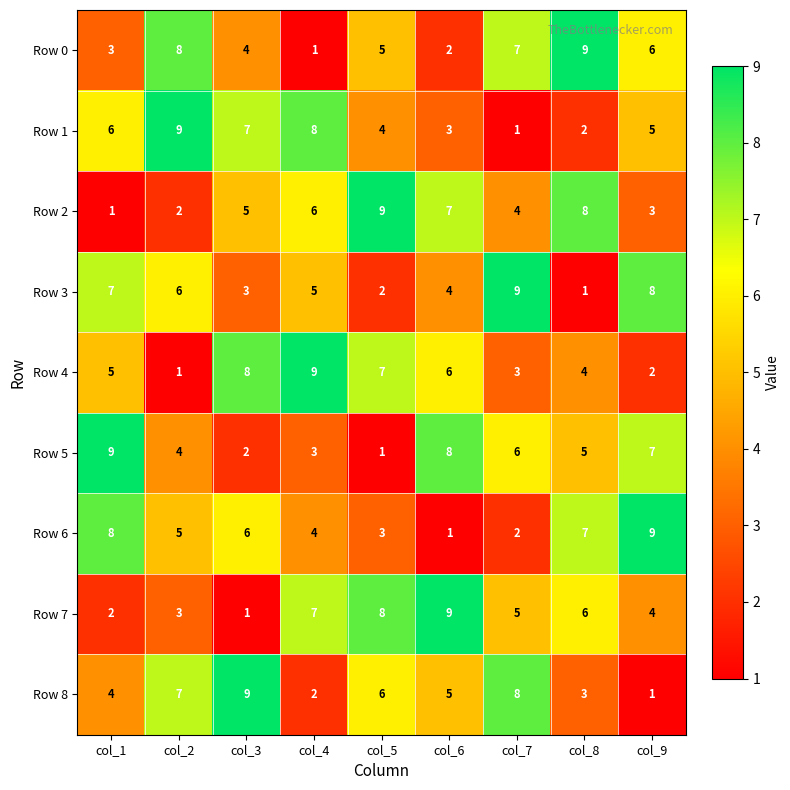

Where is Row 3 nearest to the value 5?

col_4